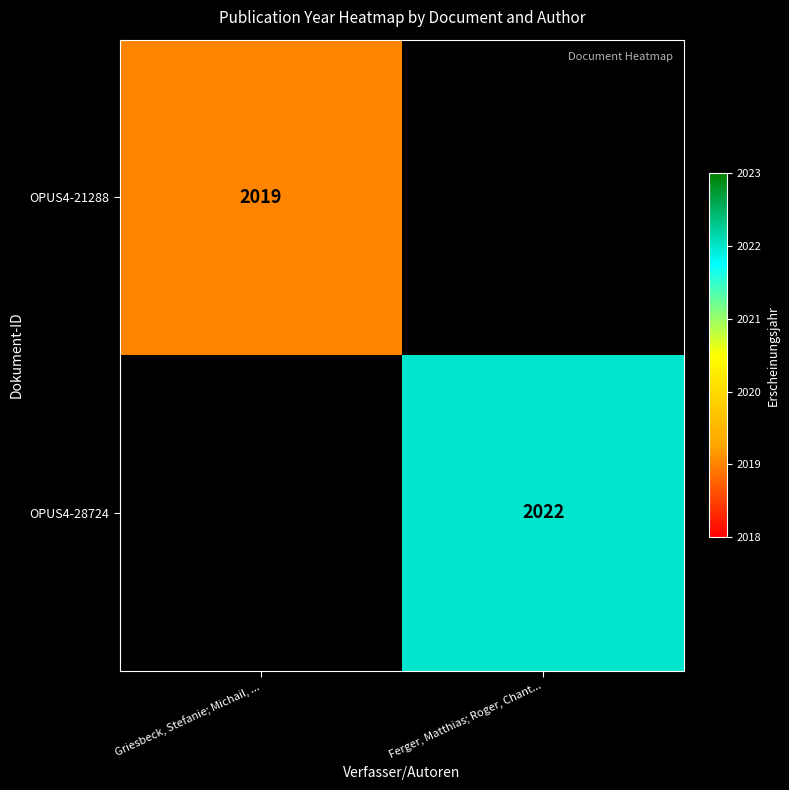

The OPUS4-21288 series shows 2710 at Griesbeck, Stefanie; Michail, .... True or false?

False